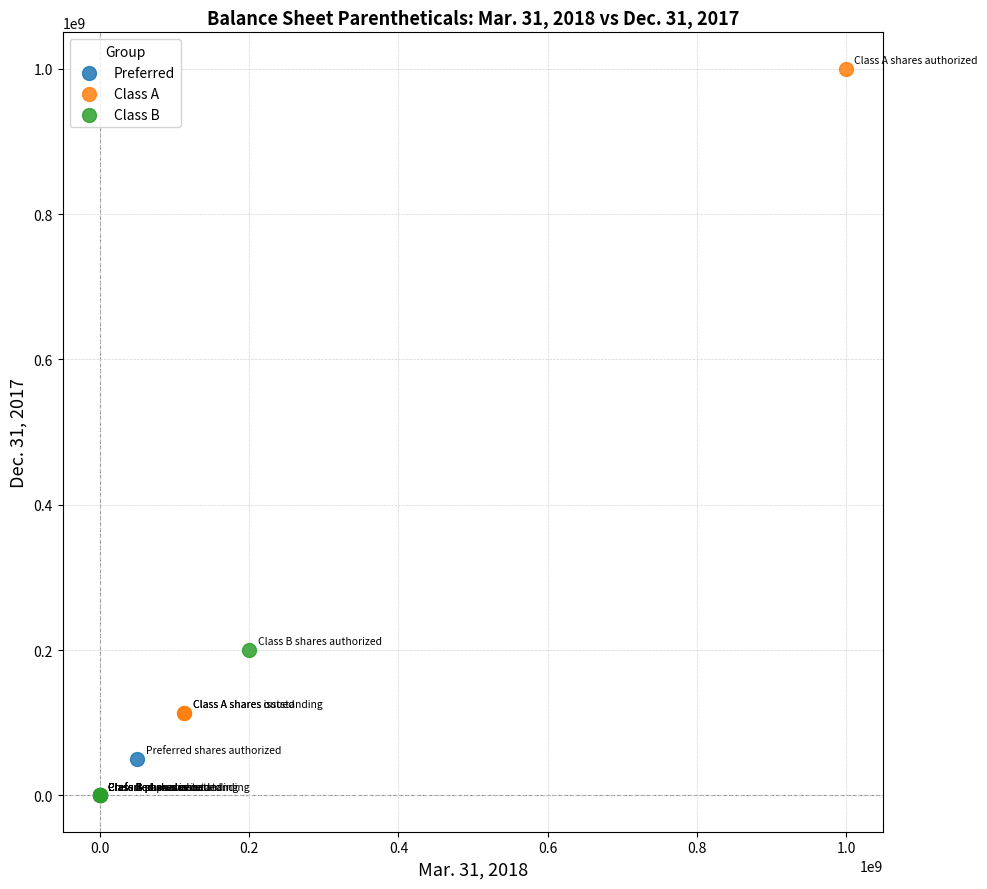

Which series reaches the maximum Y coordinate?

Class A